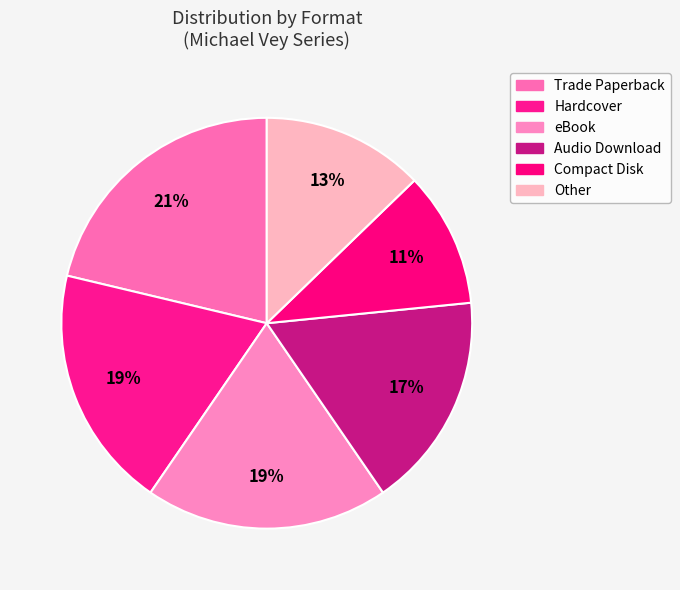

Is there a majority slice in this chart?

No